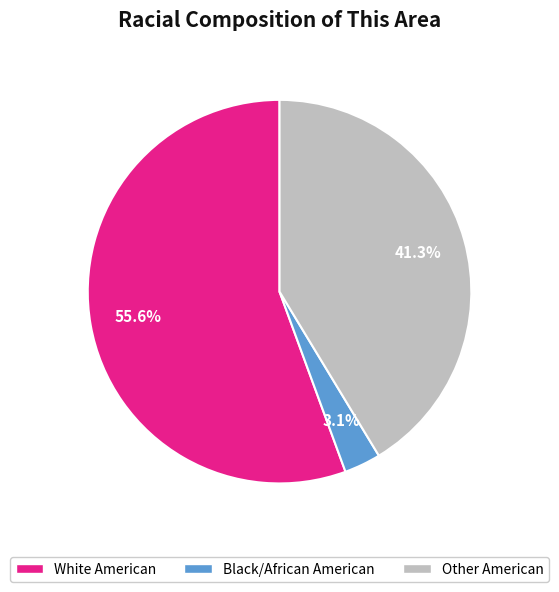

Which category has the biggest portion of the pie?

White American